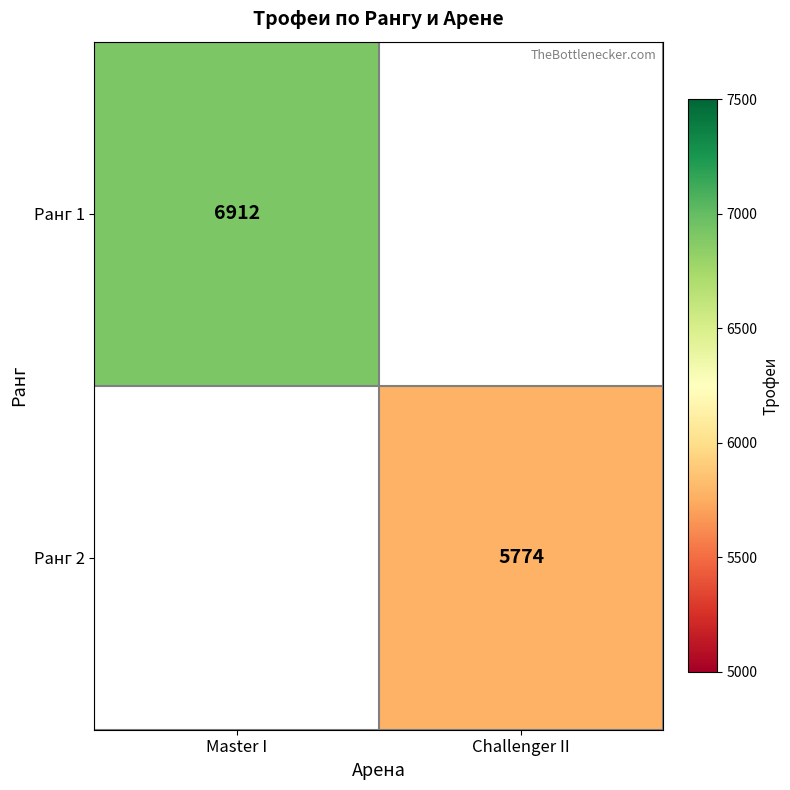

The Ранг 1 series shows 3123 at Master I. True or false?

False